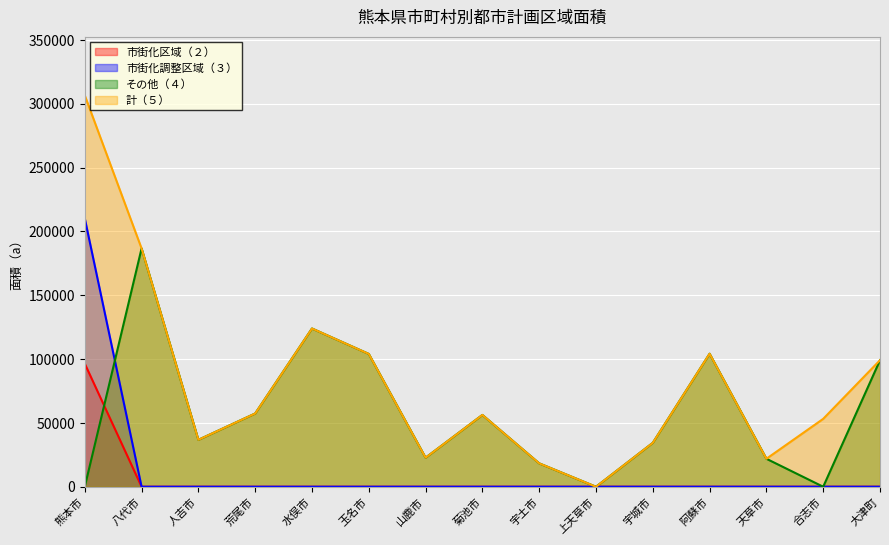

What is the difference between the maximum and minimum values in the 市街化区域（２） series?

96379